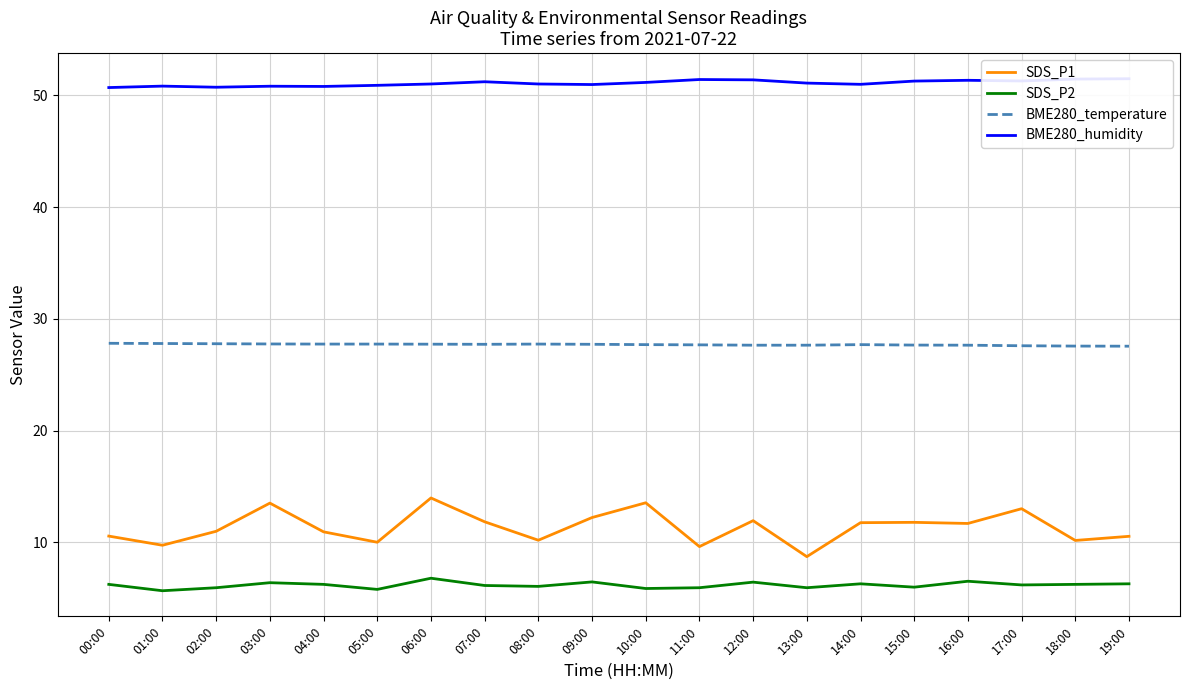

Count the number of categories in the chart.

20